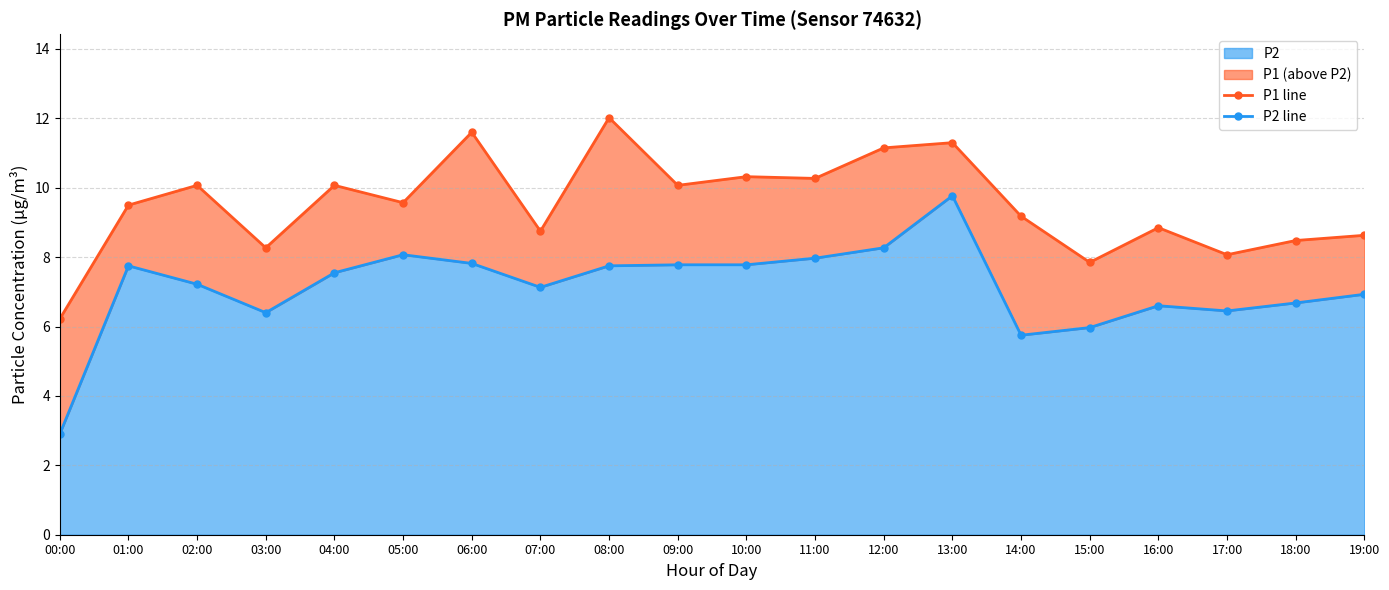

What position from the left is 17:00?

18